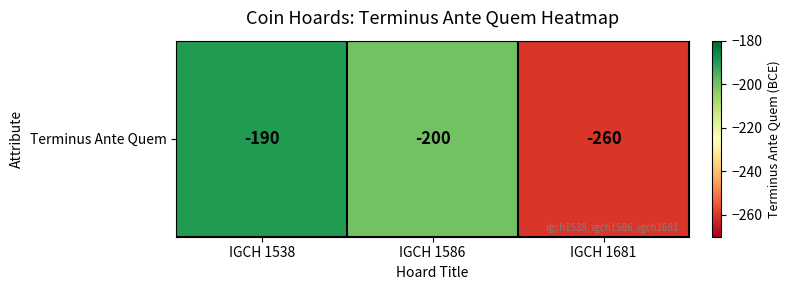

What is the change in value from IGCH 1586 to IGCH 1681?

-60